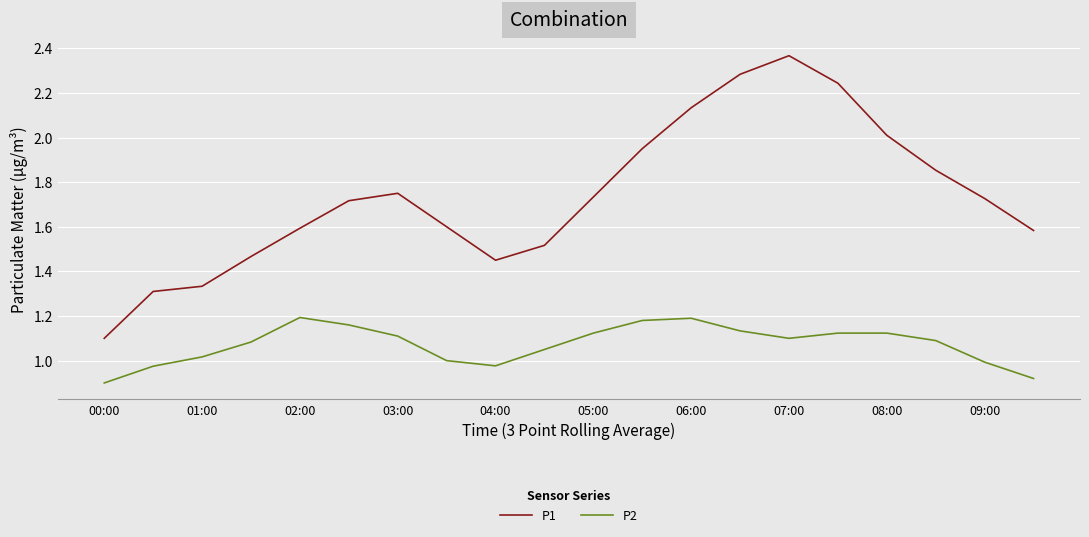

True or false: P1 and P2 cross at least once.

False